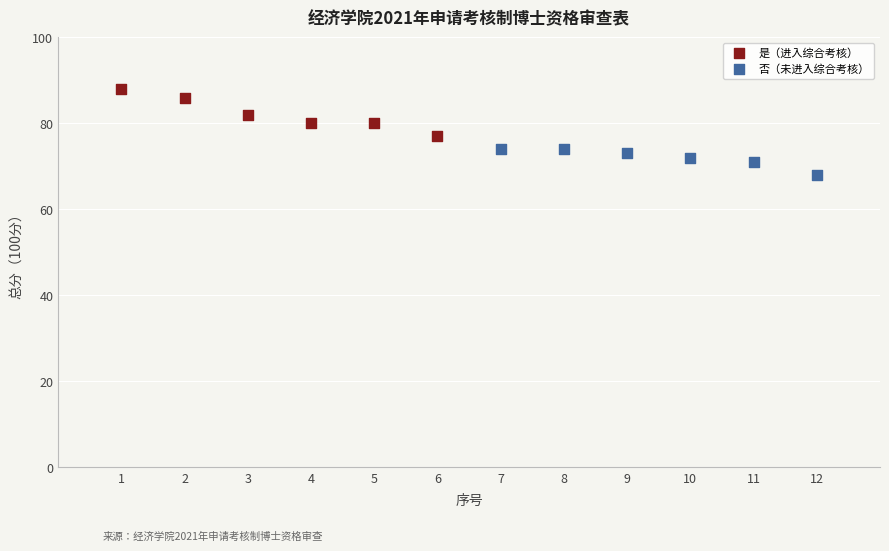

Which series contains the highest Y value?

是（进入综合考核）